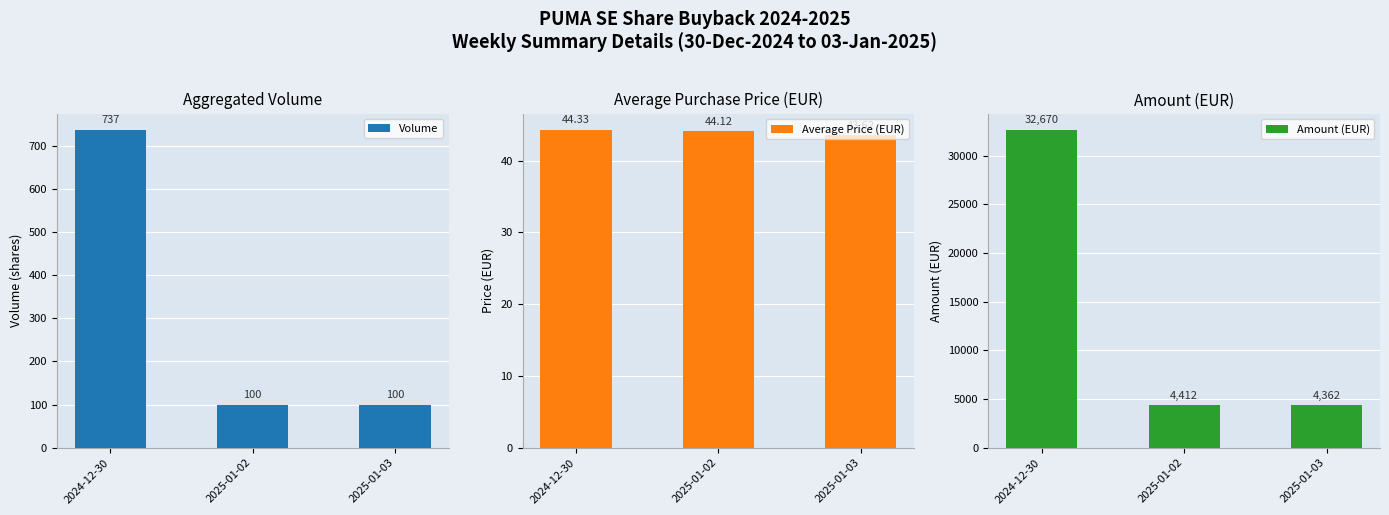

Which series has the largest total across all categories?

Amount (EUR)